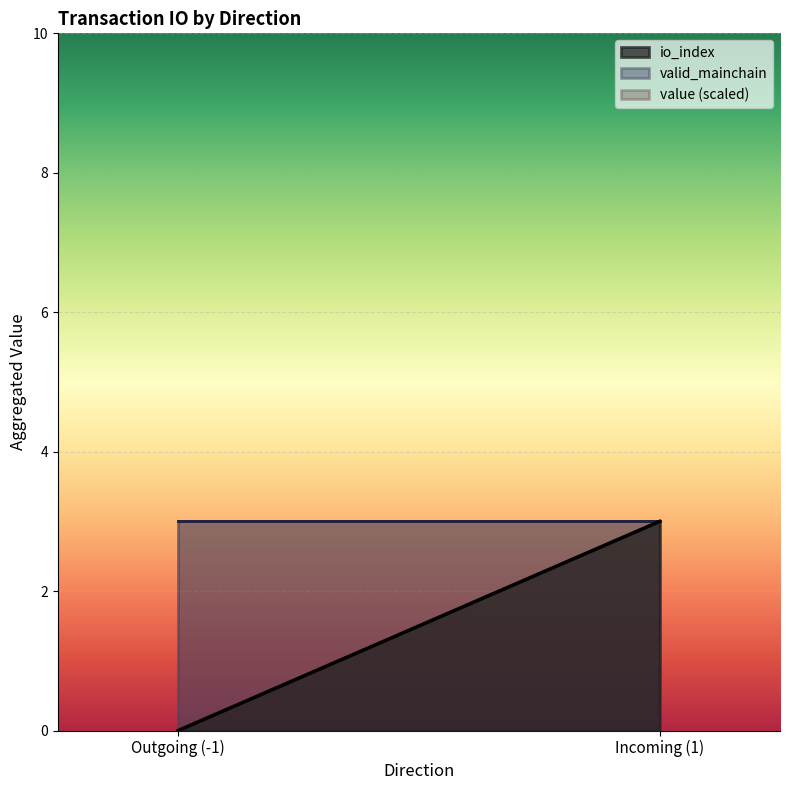

At which category is the sum across all series the highest?

Incoming (1)